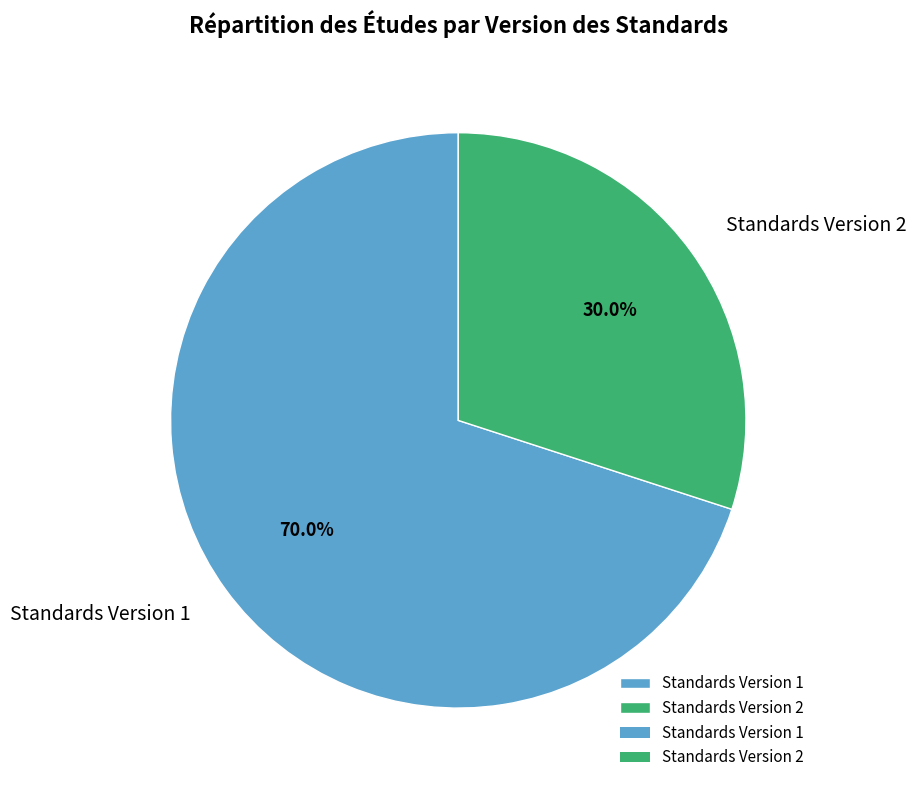

Rank the categories by value from highest to lowest.

Standards Version 1, Standards Version 2